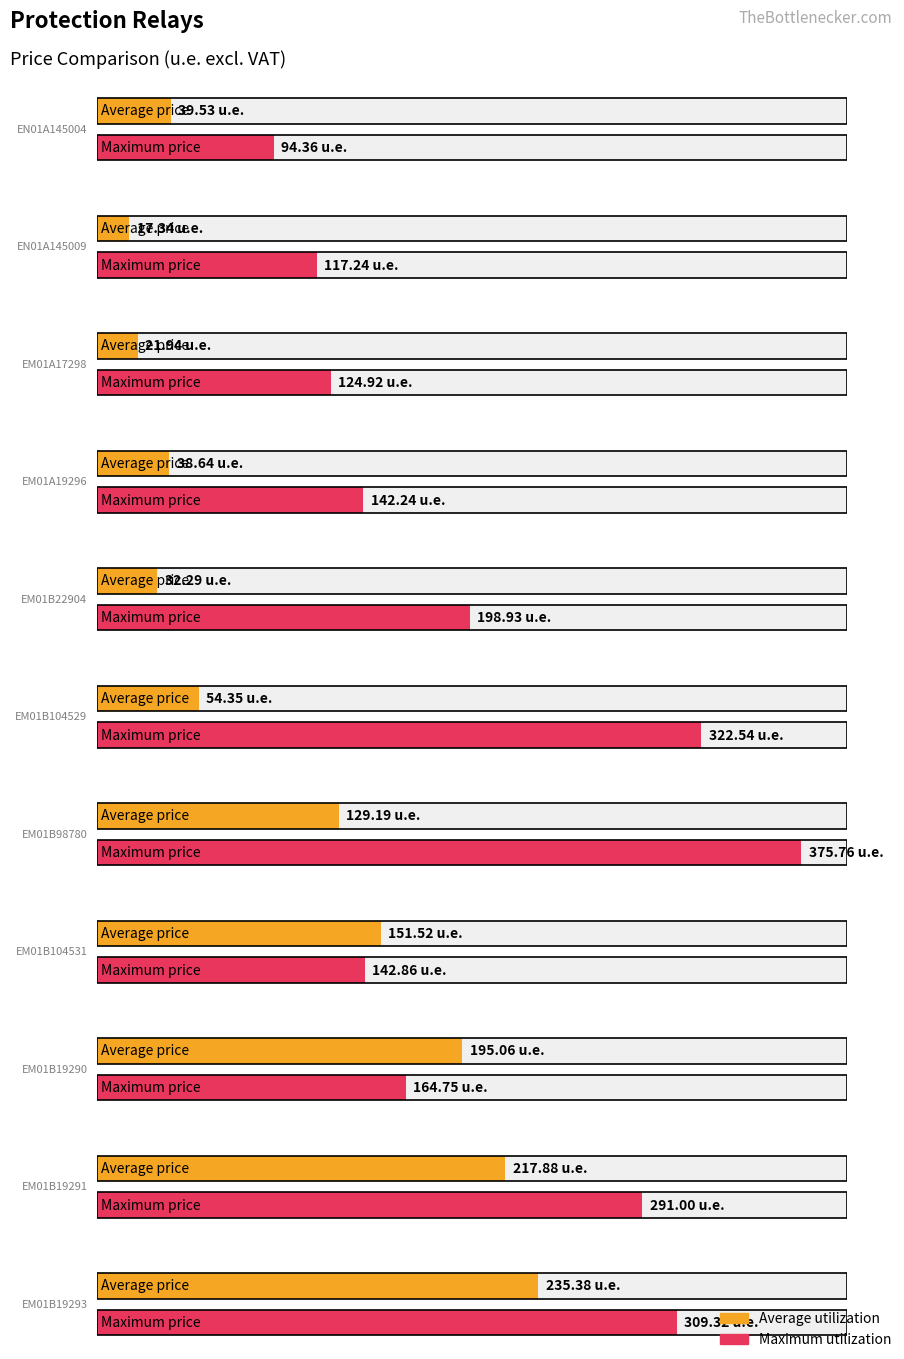

At EM01B98780, list the series in order from largest to smallest.

Maximum utilization, Average utilization